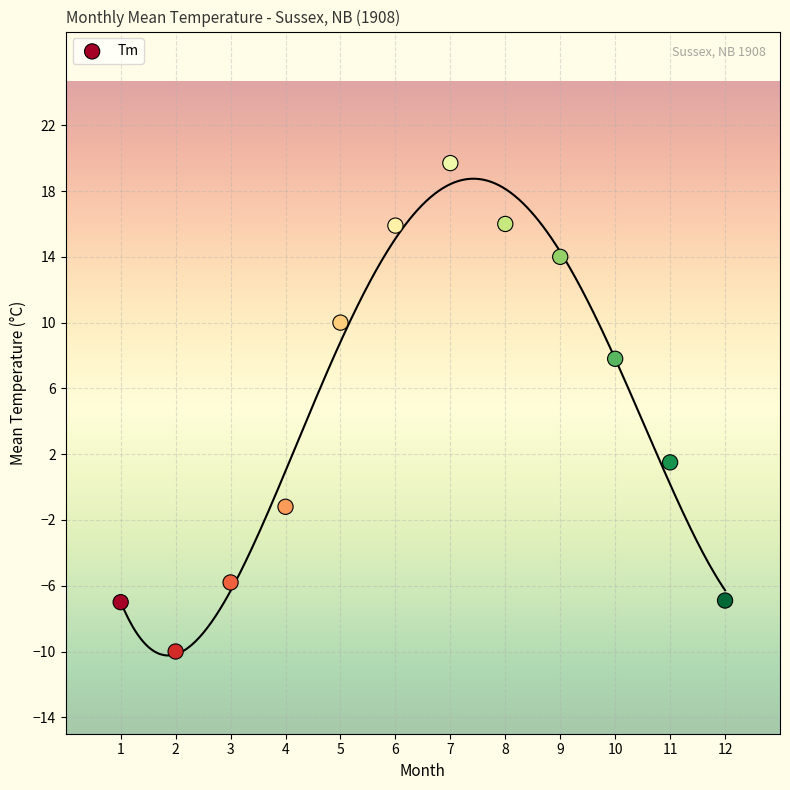

What Y value in the scatter plot is closest to 4?

1.5